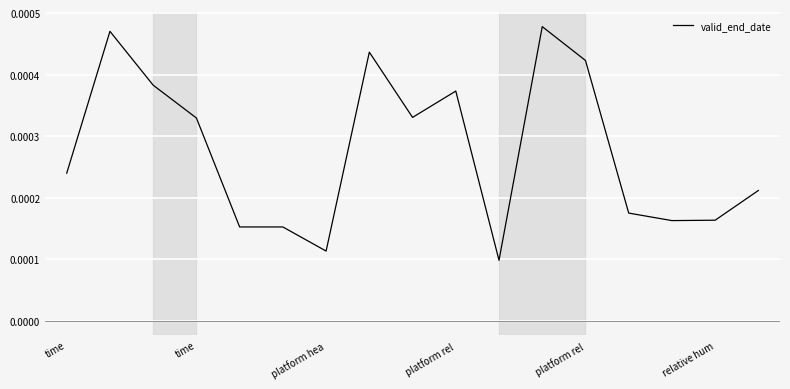

Which category has the highest value across all series?

11